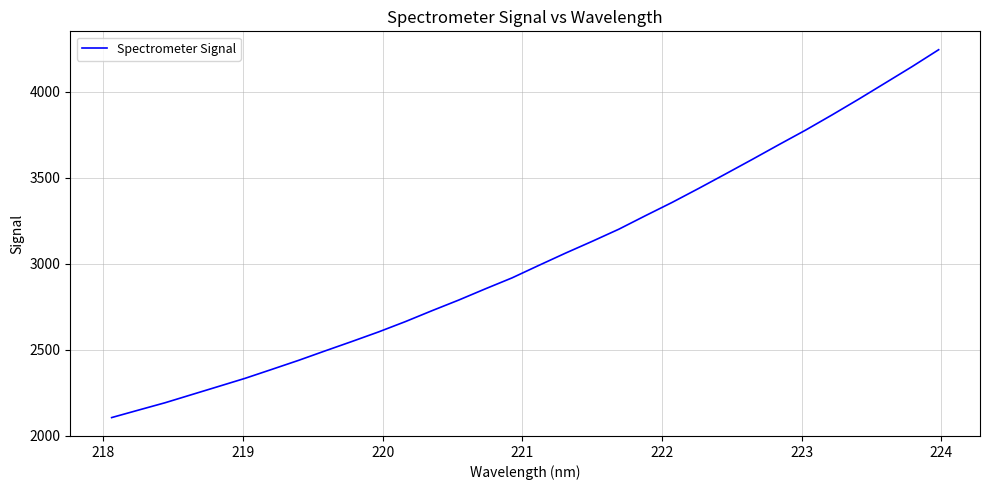

What is the greatest value displayed?

4244.5